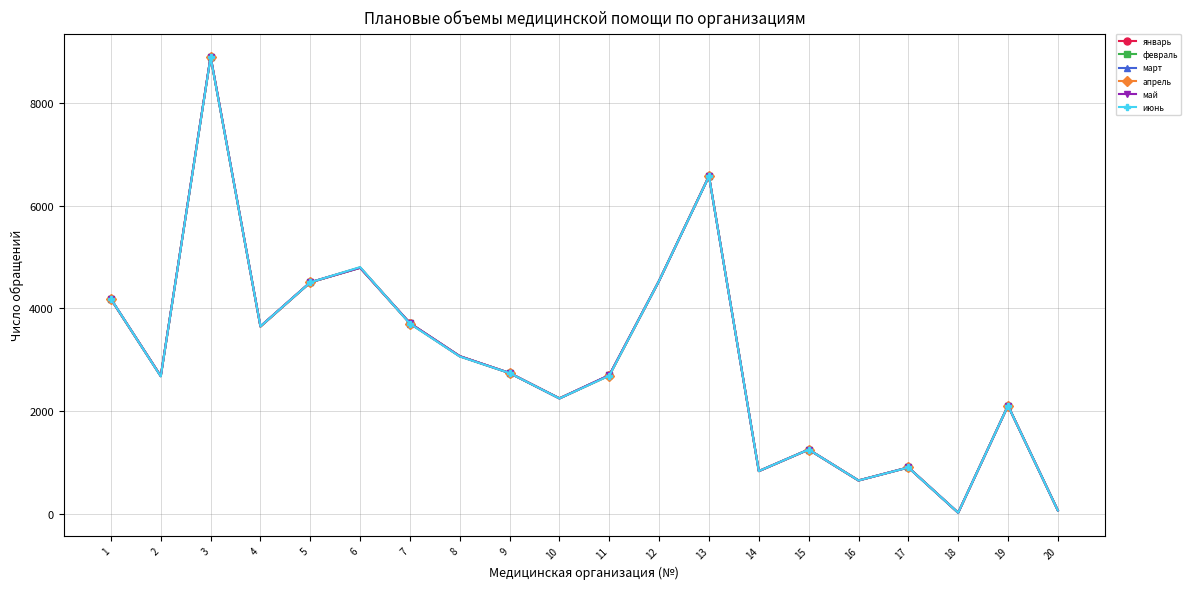

What is the difference between the second highest and second lowest values in the март series?

6506